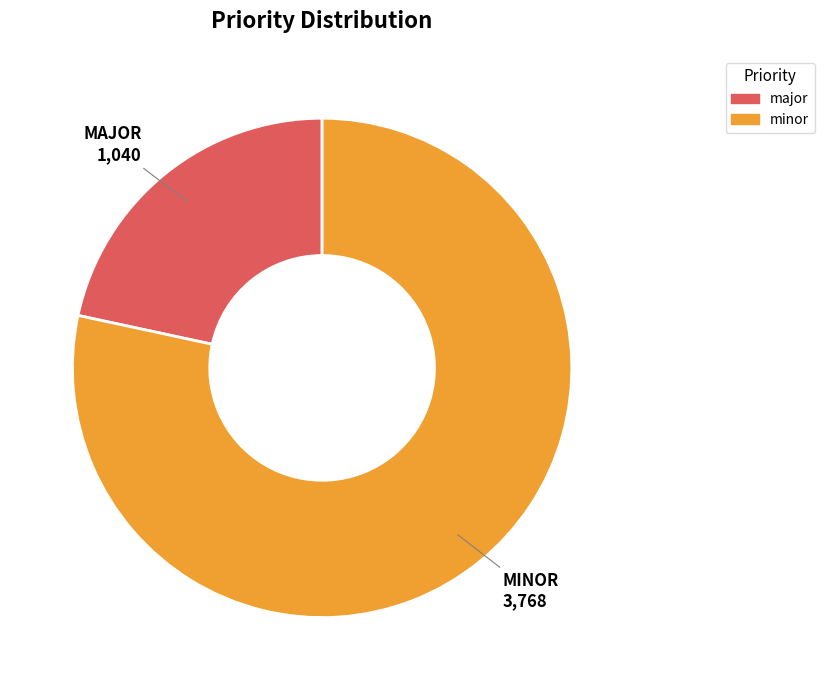

True or false: minor accounts for 87% of the total.

False